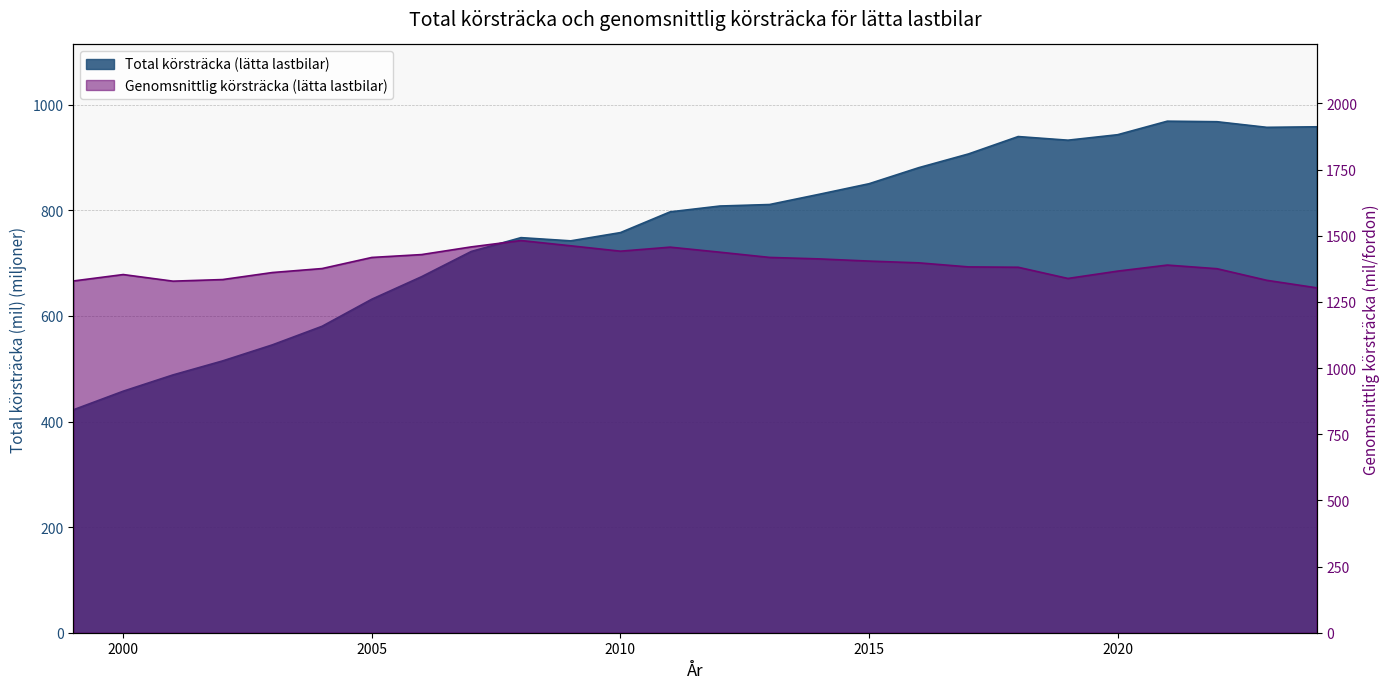

Between 2016 and 2008, which is larger?

2016